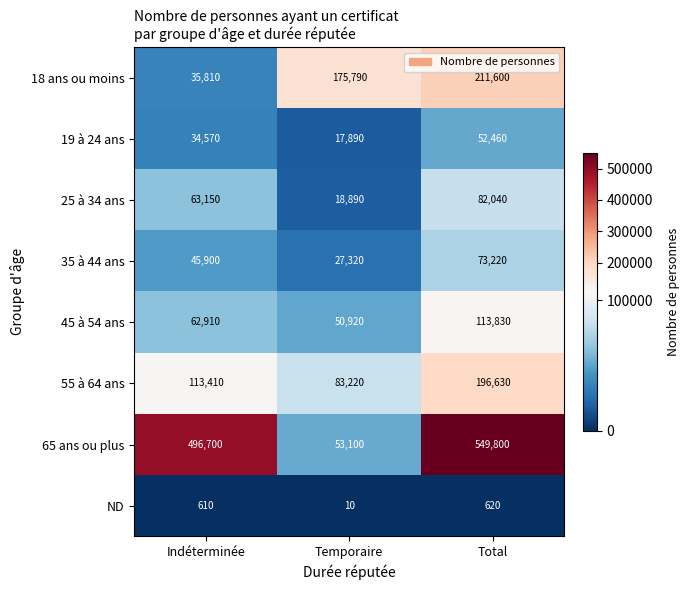

At how many categories does at least one series exceed 452662?

2